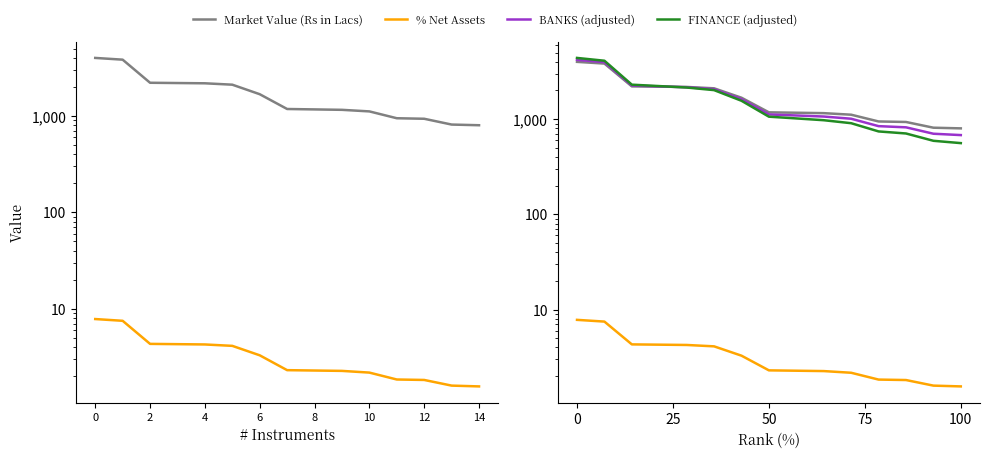

How many lines are shown in the chart?

4